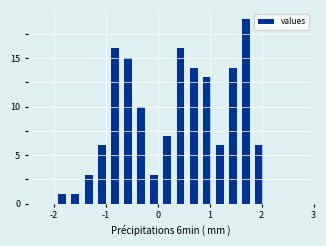

Around what value on the x-axis is the tallest bar? Give the approximate position of its centre, as read against the axis.

1.7